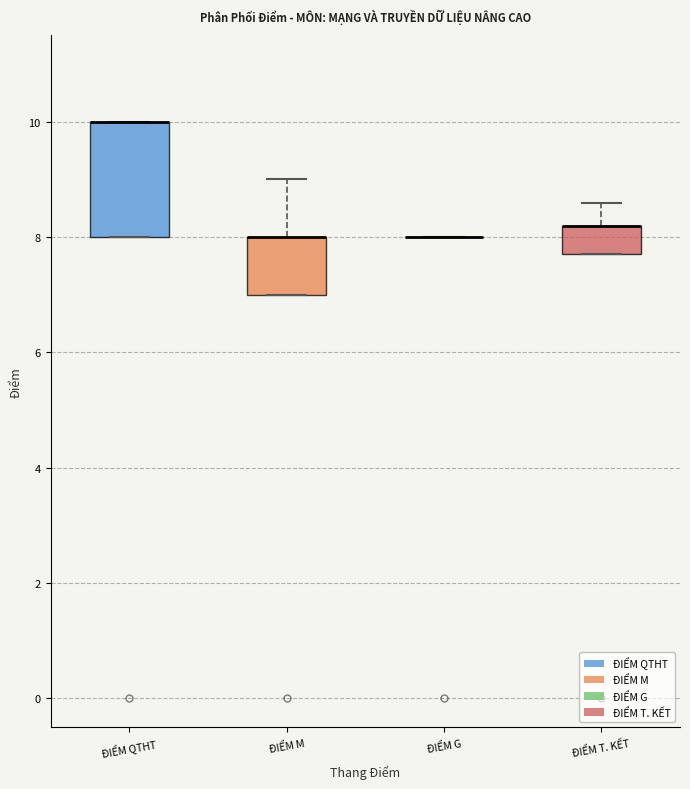

Reading left to right, transcribe this box plot: for each box, give where its median line is, the range the box spans, and where its two whiskers end, as read against the y-axis. The values are not printed on the chart, so give them approximately, as read against the axis.

ĐIỂM QTHT: median 10.0 (drawn on the box's upper edge), box 8.0 to 10.0, whiskers 8.0 to 10.0
ĐIỂM M: median 8.0 (drawn on the box's upper edge), box 7.0 to 8.0, whiskers 7.0 to 9.0
ĐIỂM G: box collapsed to a line at 8.0, whiskers 8.0 to 8.0
ĐIỂM T. KẾT: median 8.2 (drawn on the box's upper edge), box 7.8 to 8.2, whiskers 7.8 to 8.6